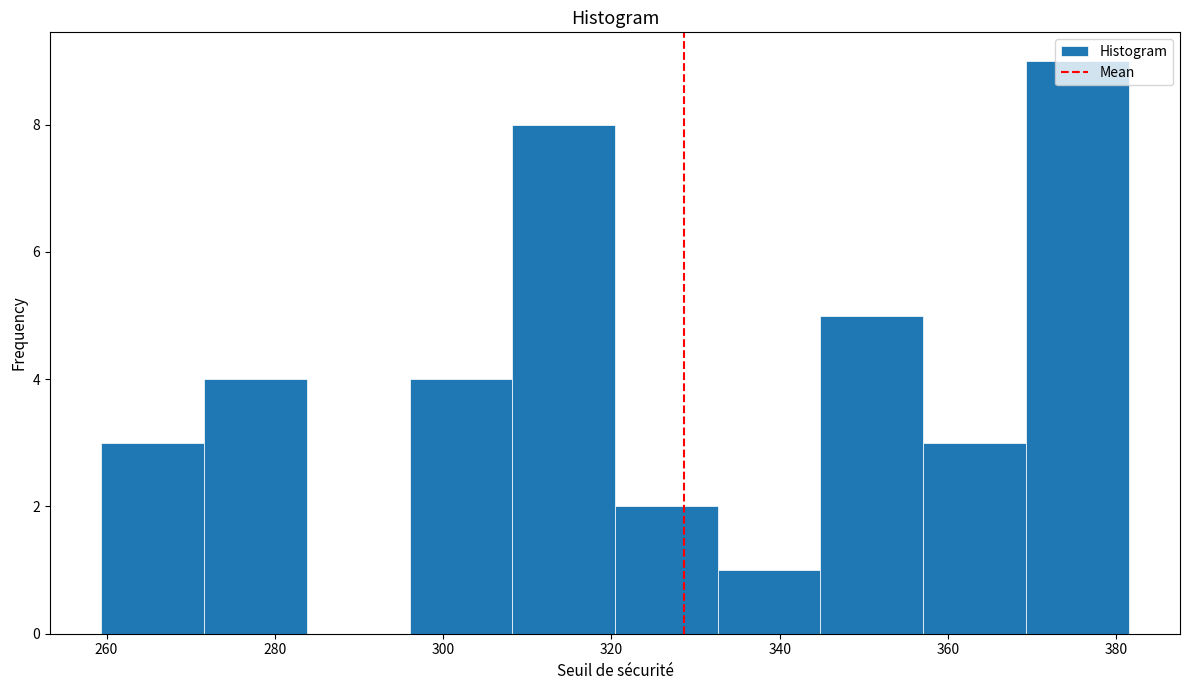

Over which range of the x-axis is the bar tallest?

370 to 382